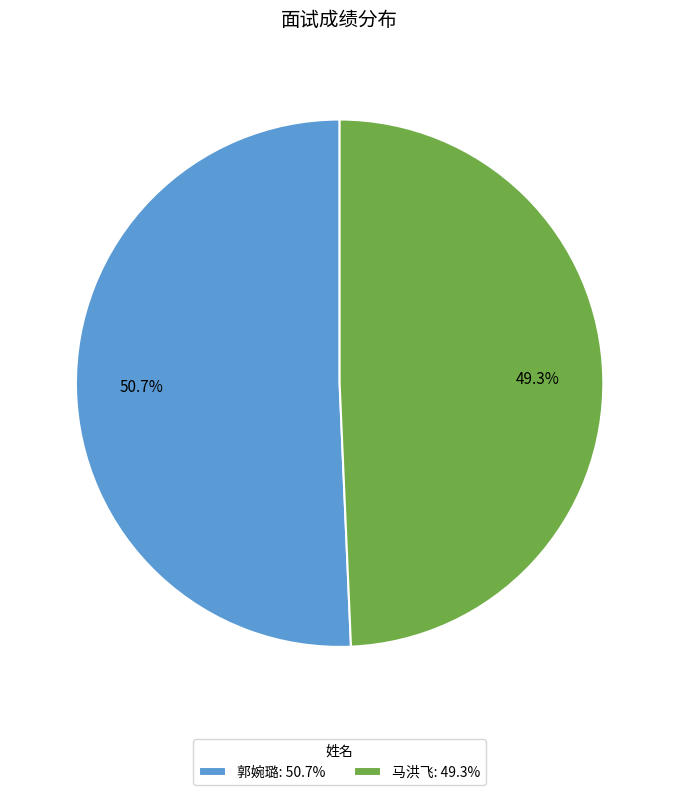

What is the largest slice in the pie chart?

郭婉璐